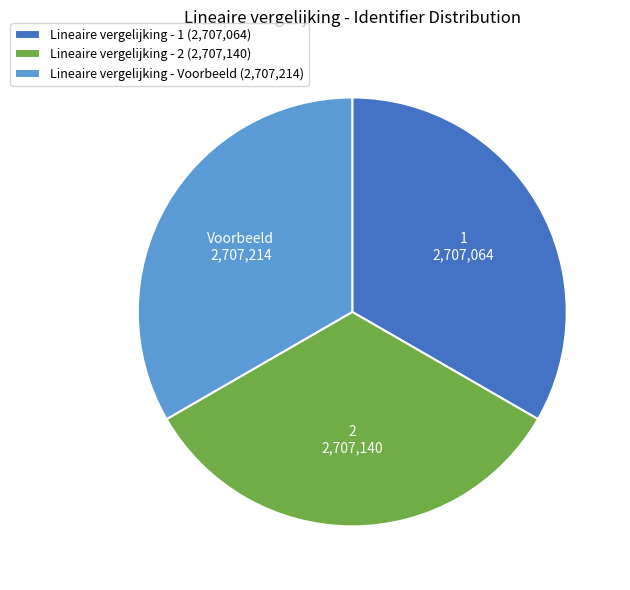

Does Lineaire vergelijking - Voorbeeld represent more than half of the total?

No